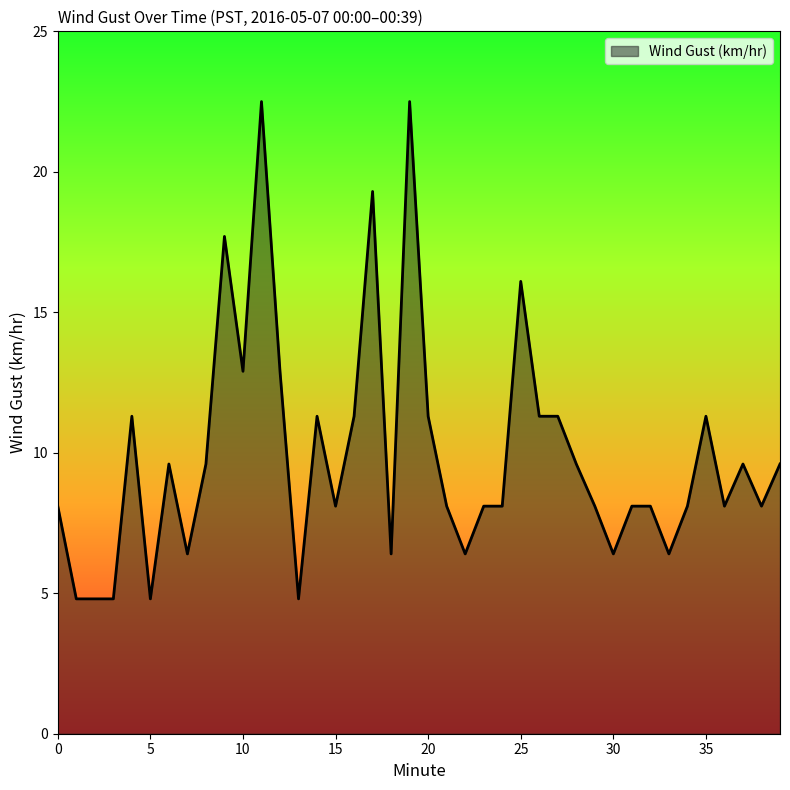

What is the difference between the maximum and minimum values?

17.7